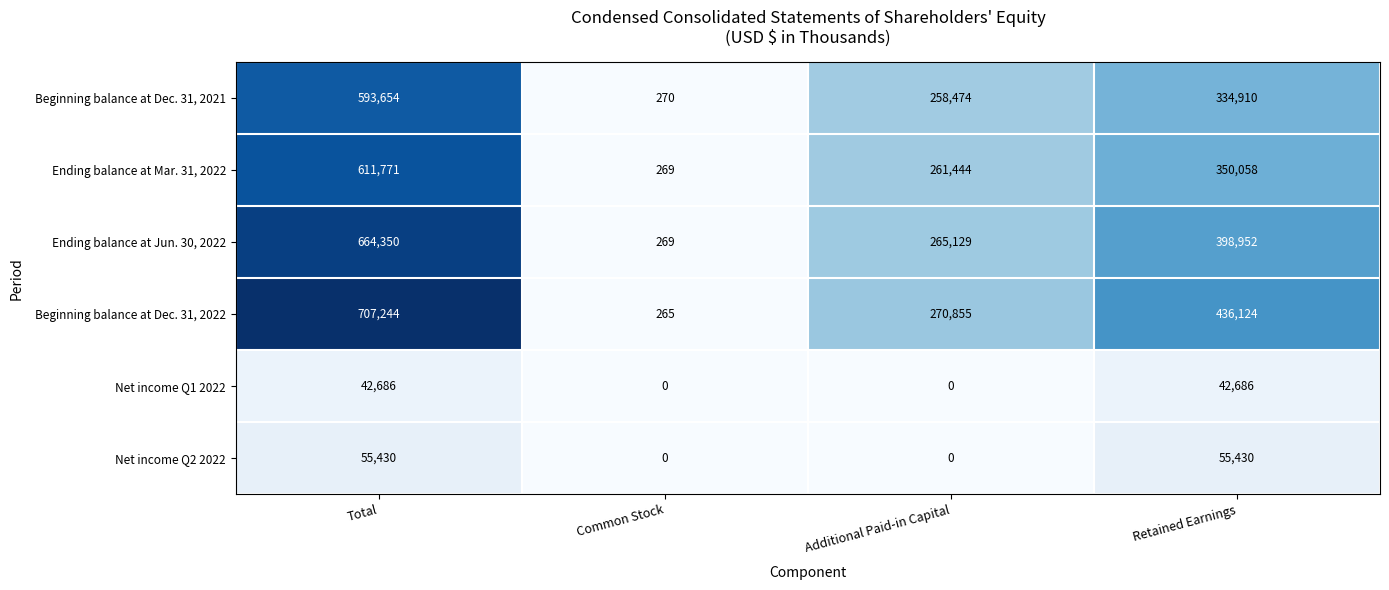

What value does the Ending balance at Mar. 31, 2022 series have at Common Stock, to the nearest 100?

300